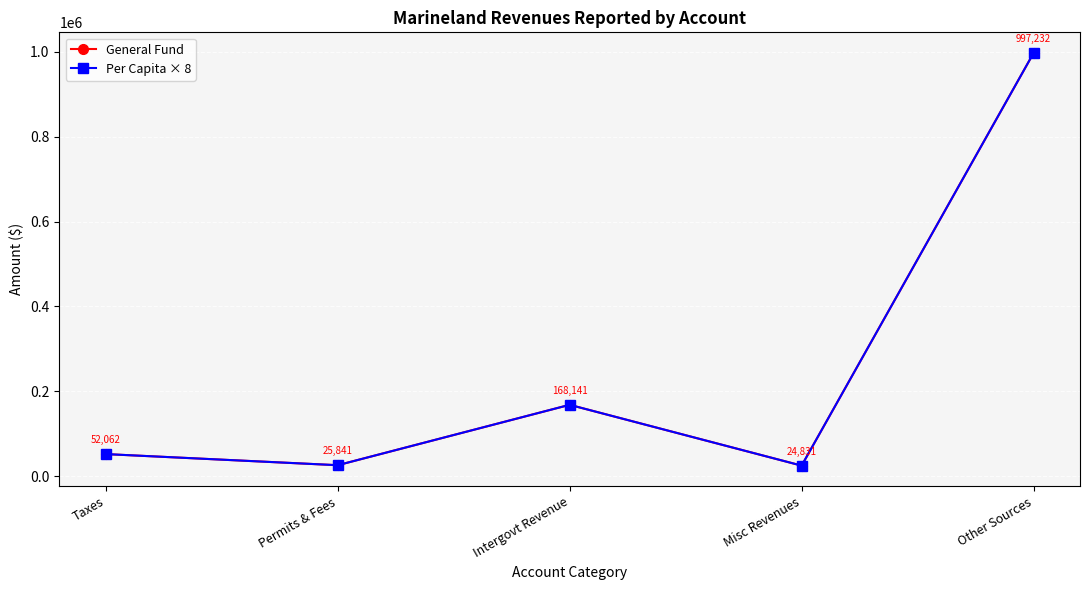

Which series has the largest total across all categories?

General Fund